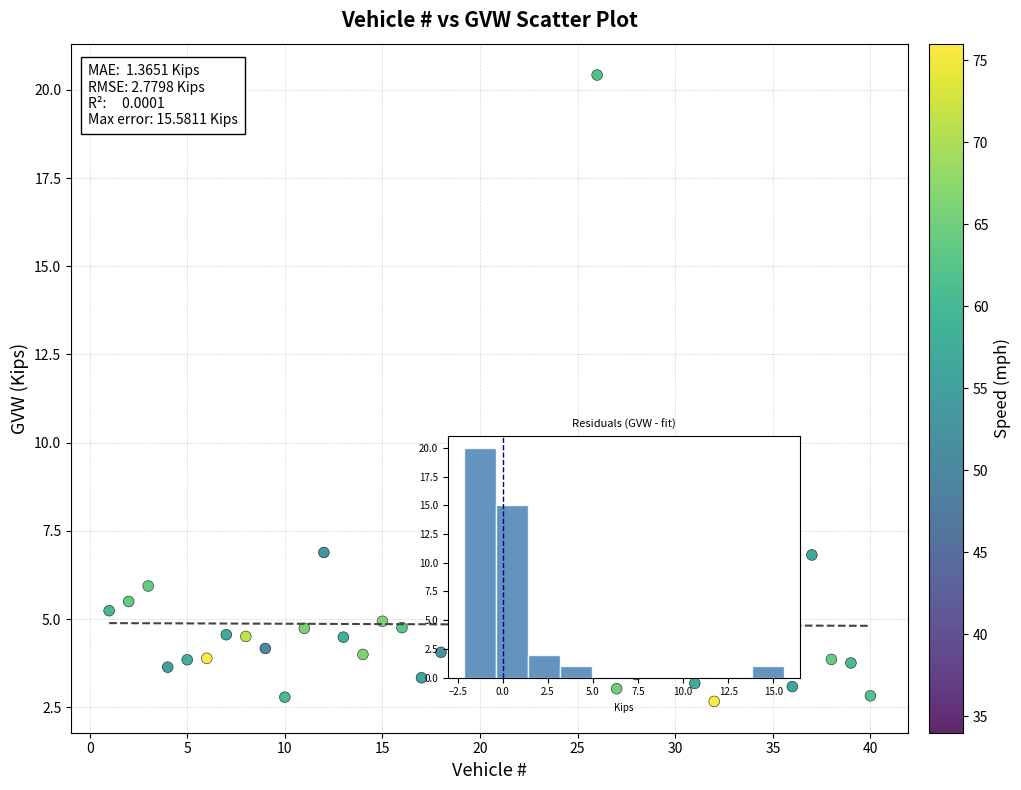

What is the range of X values (max minus min)?

39.0